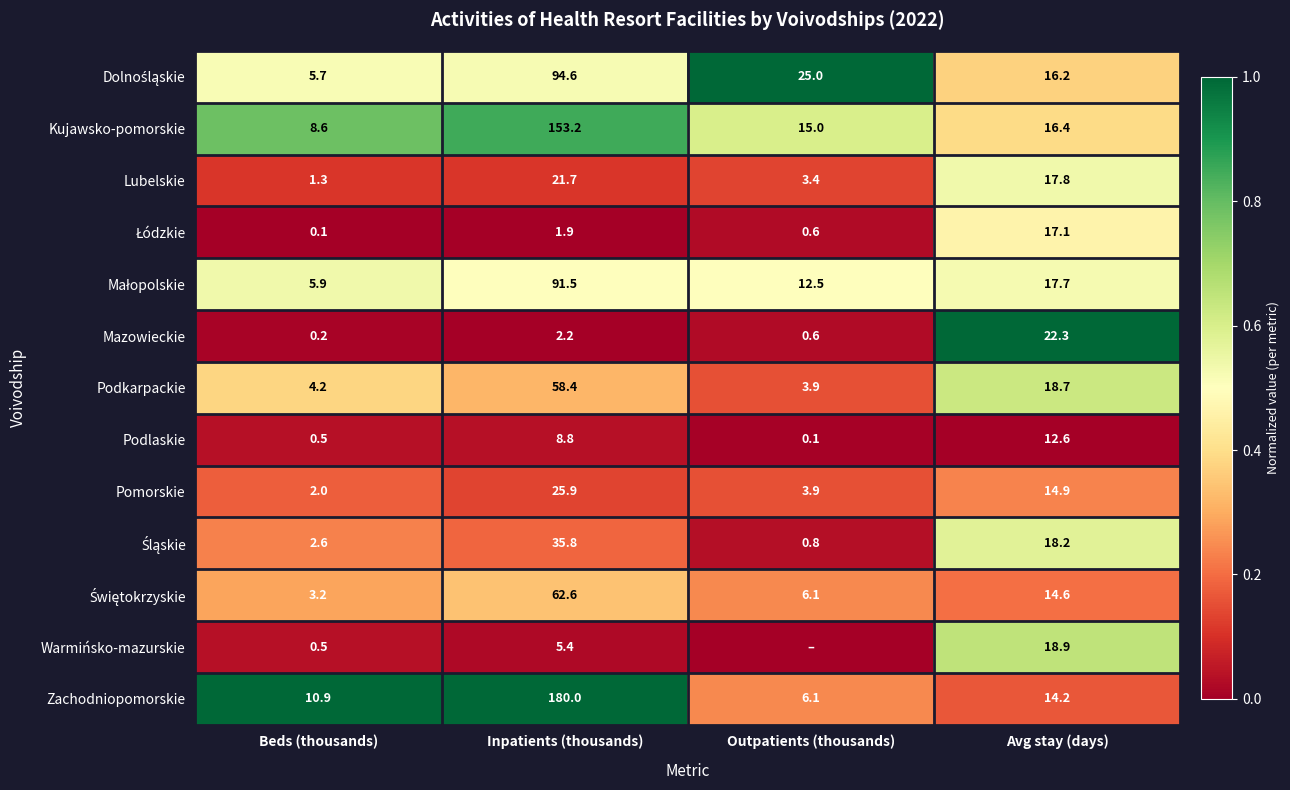

What is the difference between the Pomorskie values at Beds (thousands) and Inpatients (thousands)?

23.9